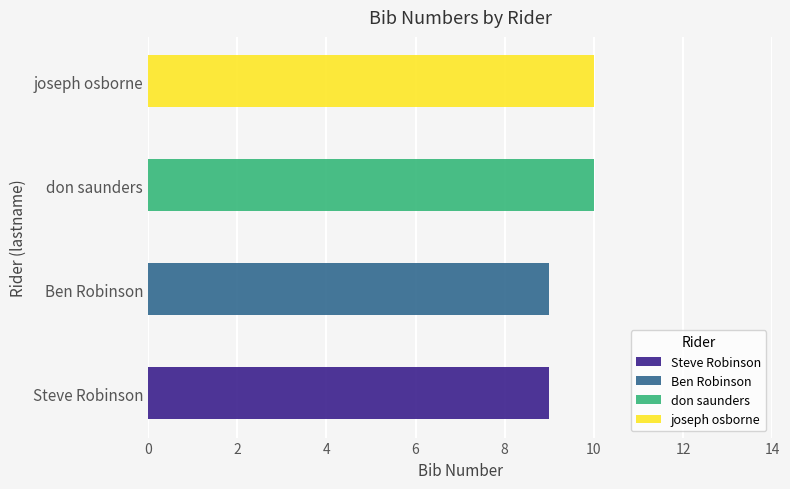

Reading right to left, list all the values displayed in this chart.

10	10	9	9